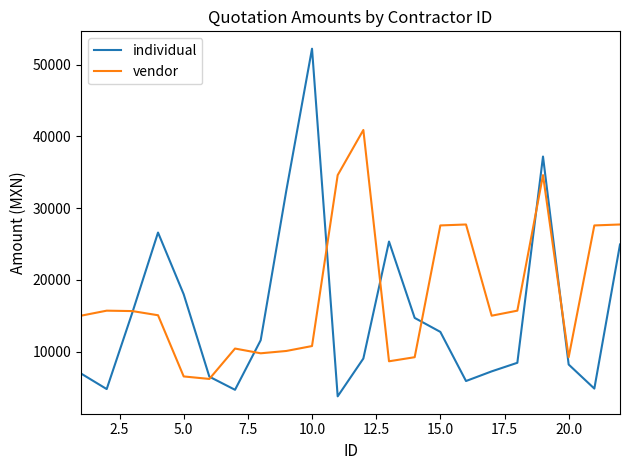

Does the chart display data point markers on the line(s)?

No